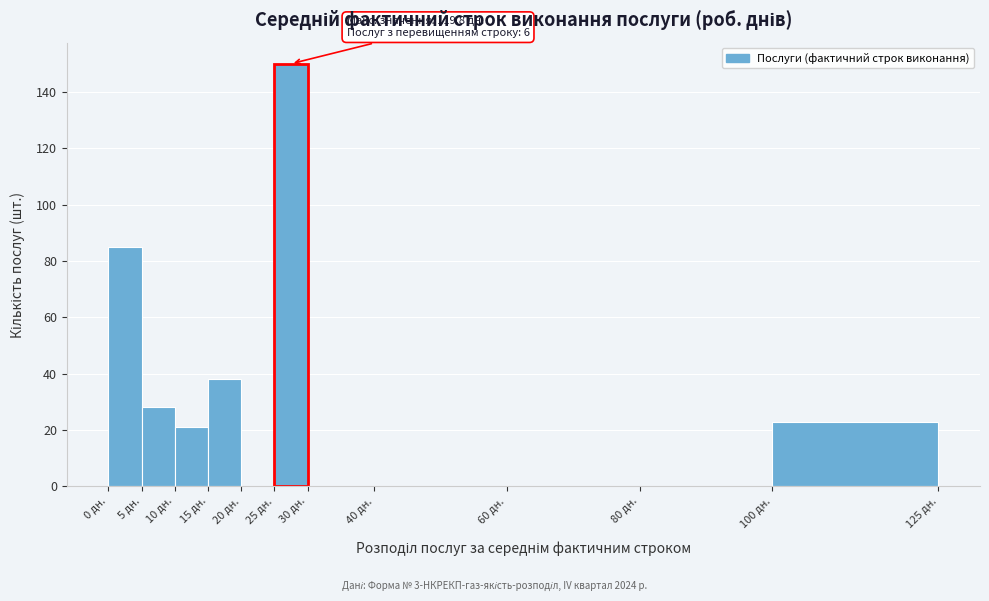

Which range on the x-axis has the tallest bar?

25 to 30